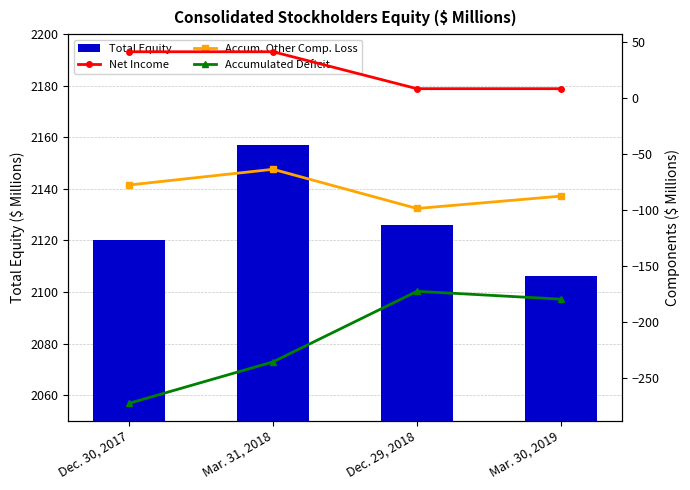

What is the value of the Accumulated Deficit bar at the 4th from the left?

-180